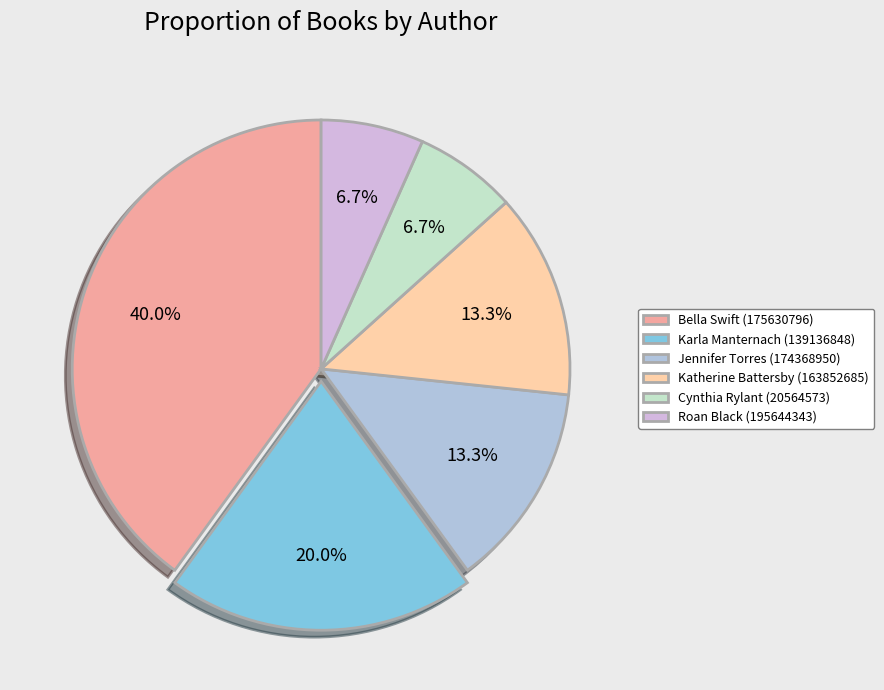

Does Cynthia Rylant (20564573) account for over 50% of the chart?

No